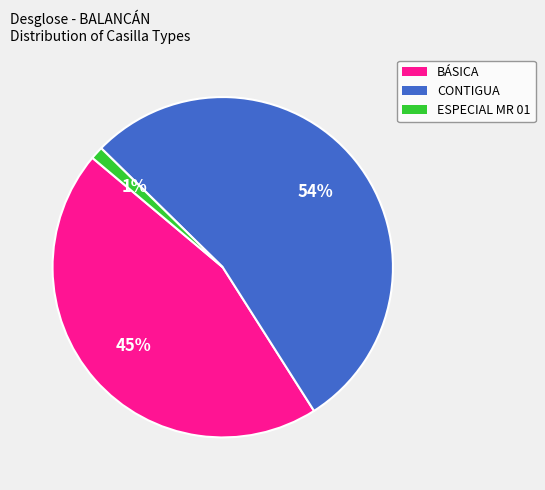

Approximately how many times larger is the value at CONTIGUA compared to BÁSICA?

1.2